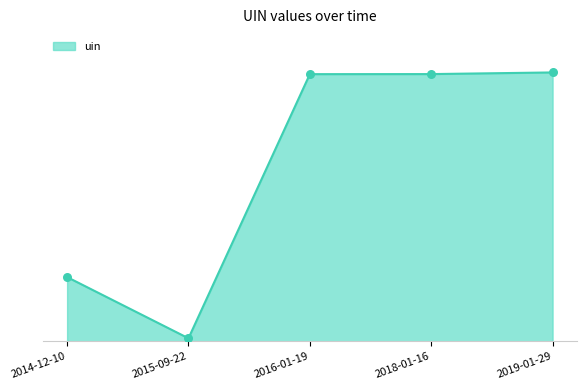

Which has a higher value, 2014-12-10 or 2018-01-16?

2018-01-16